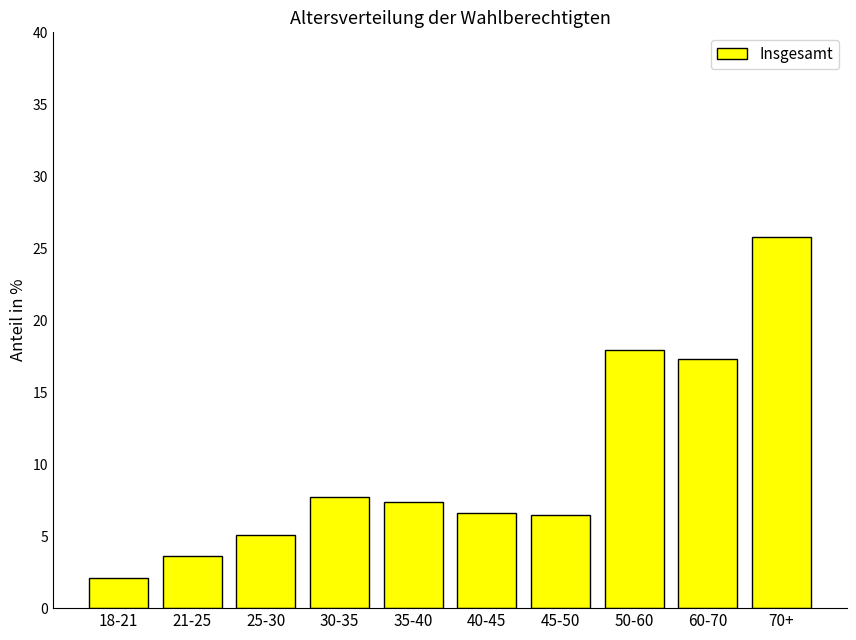

What is the sum of all values?

100.0